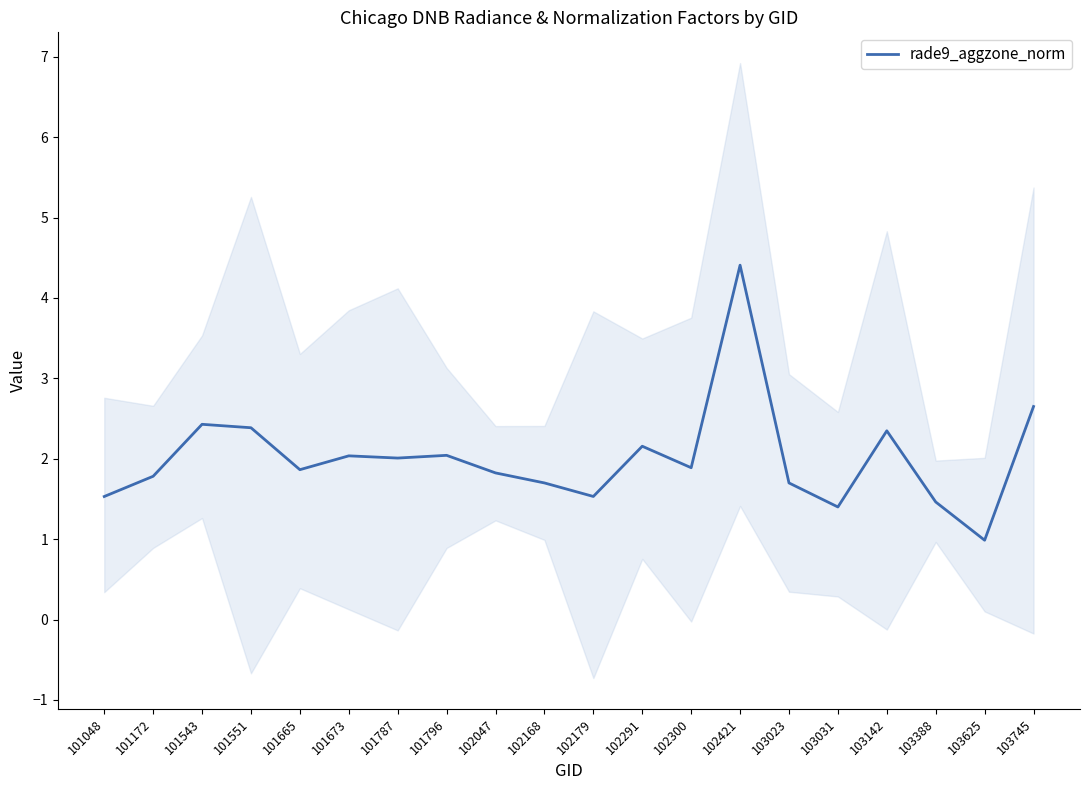

Which category has the highest value across all series?

102421